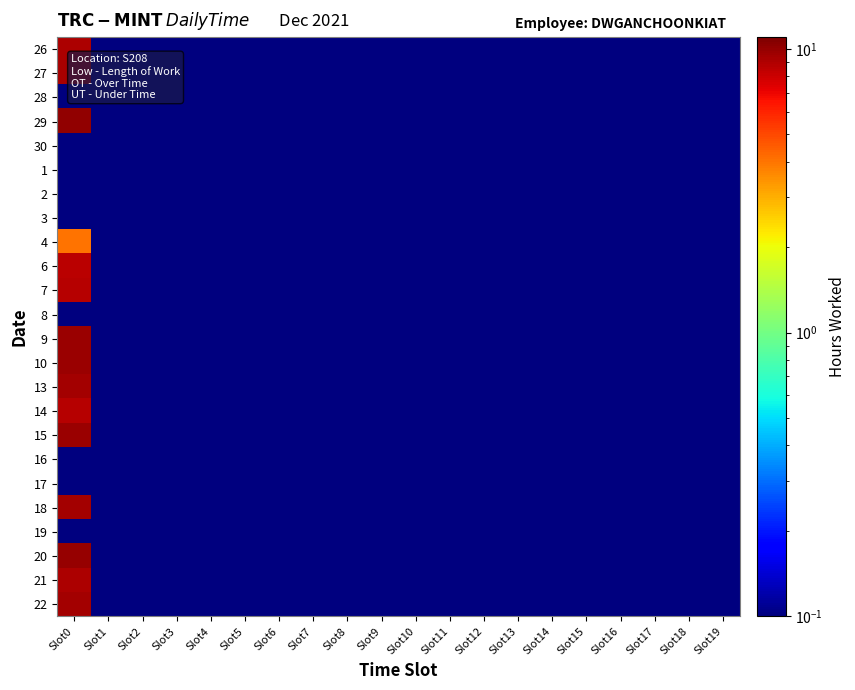

How many distinct data groups are displayed?

24